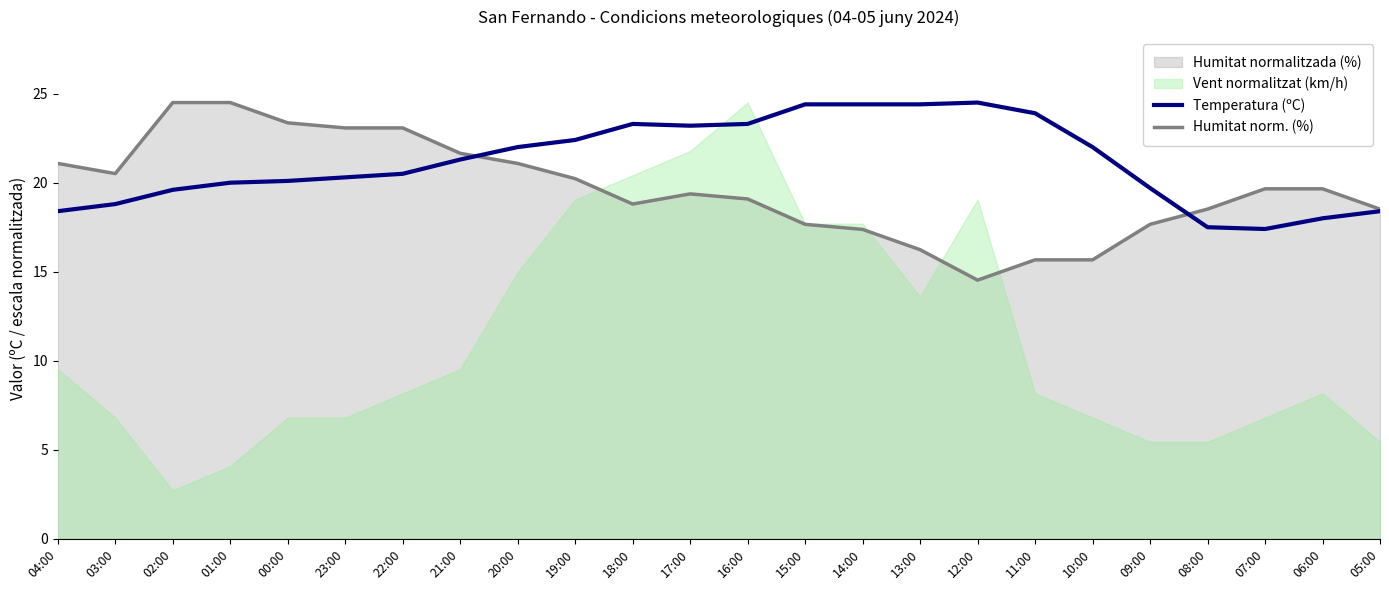

How many data points in Humitat norm. (%) are above 19?

14